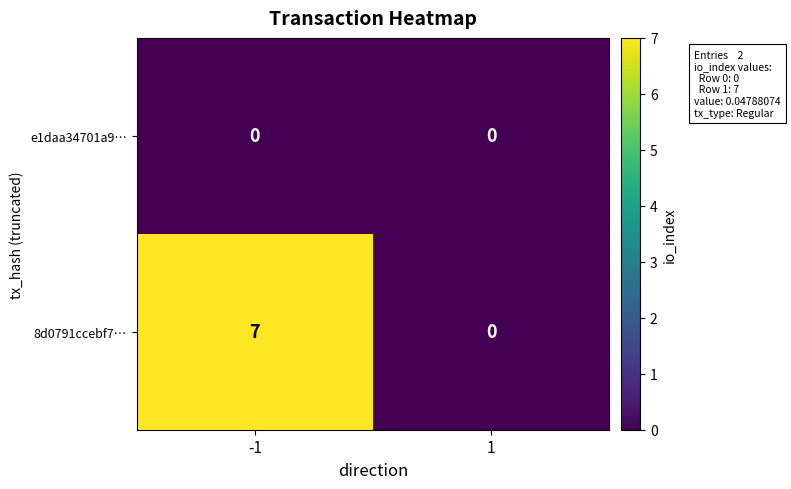

What is the spread (max minus min) of values at -1?

7